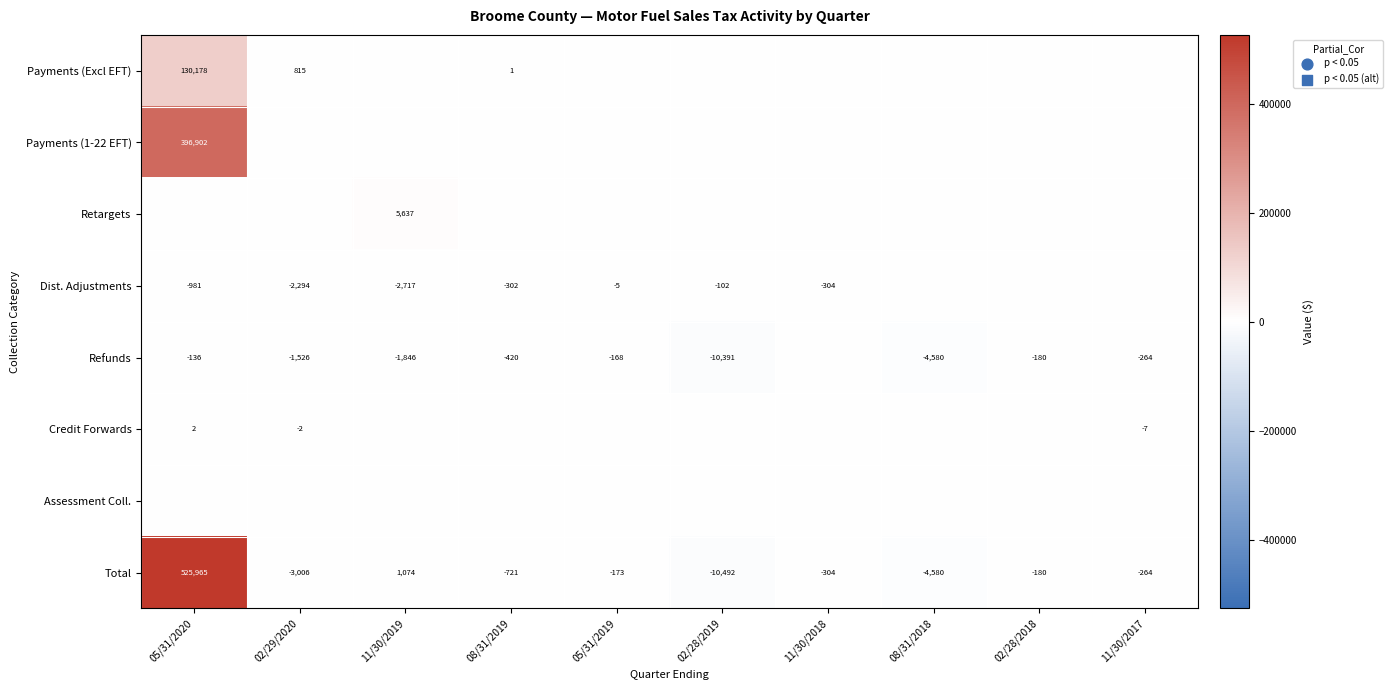

What is the greatest value displayed?

525965.3